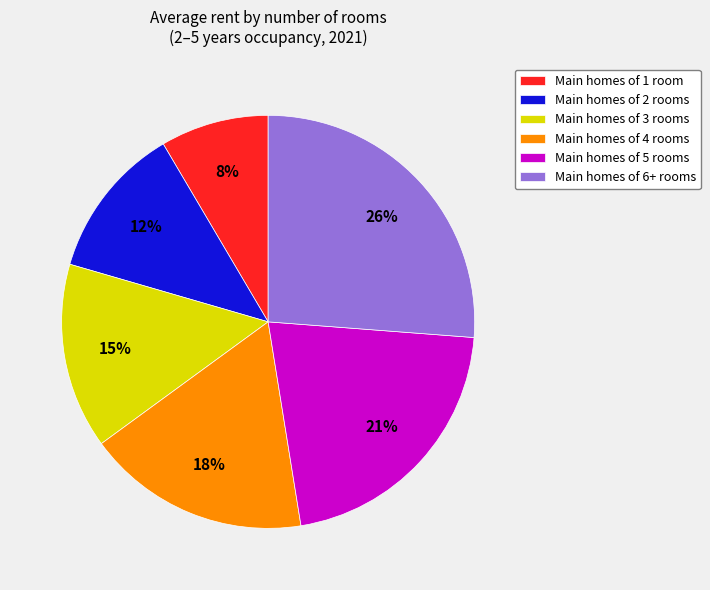

Which has a higher value, Main homes of 3 rooms or Main homes of 5 rooms?

Main homes of 5 rooms